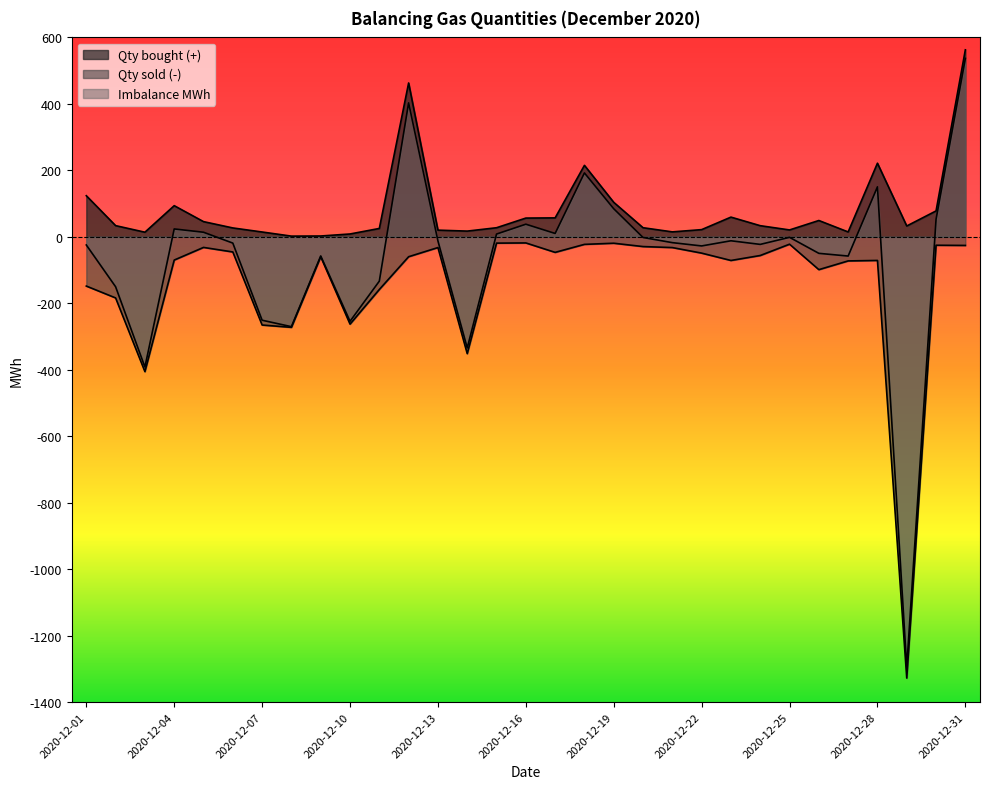

What is the value of the Qty sold (-) point at the 20th from the left?

-29.4